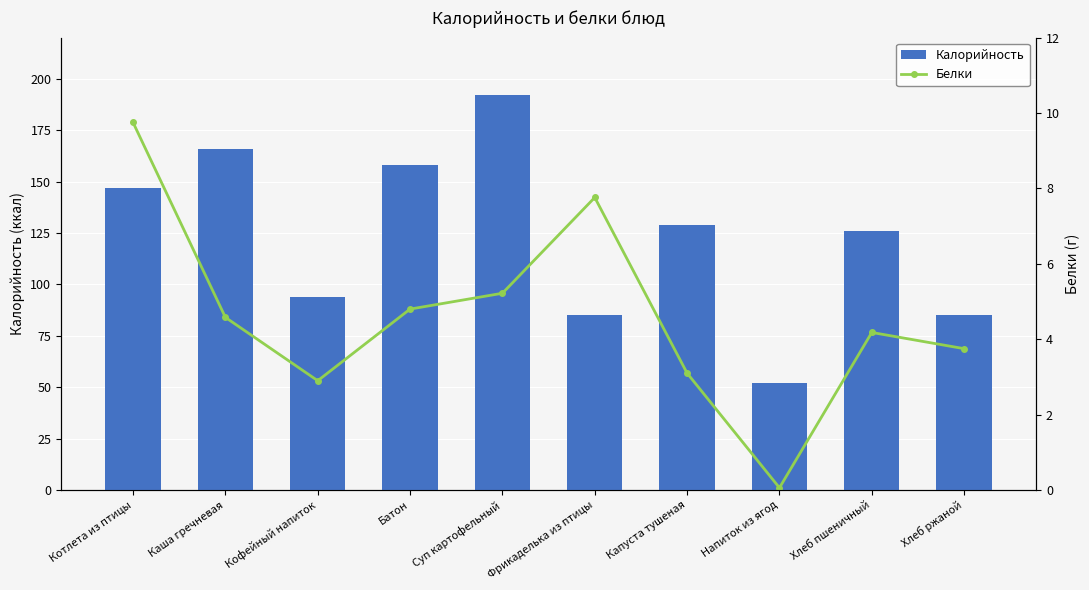

What is the label of the 3rd bar from the right?

Напиток из ягод